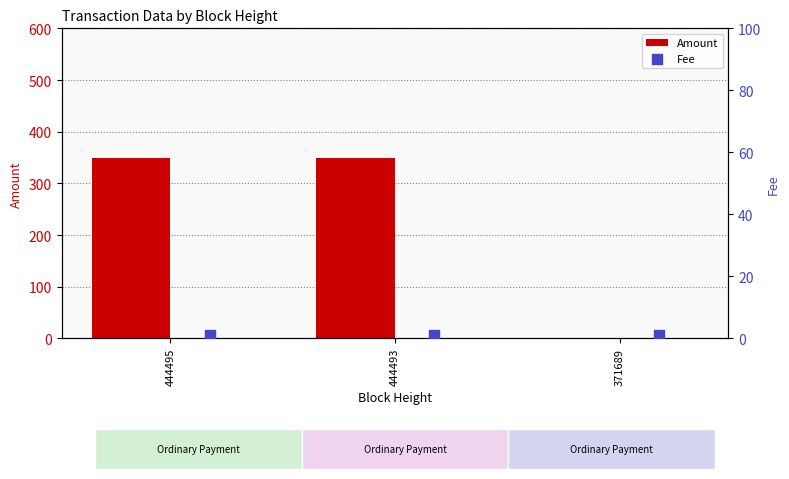

At how many categories does at least one series exceed 243?

2